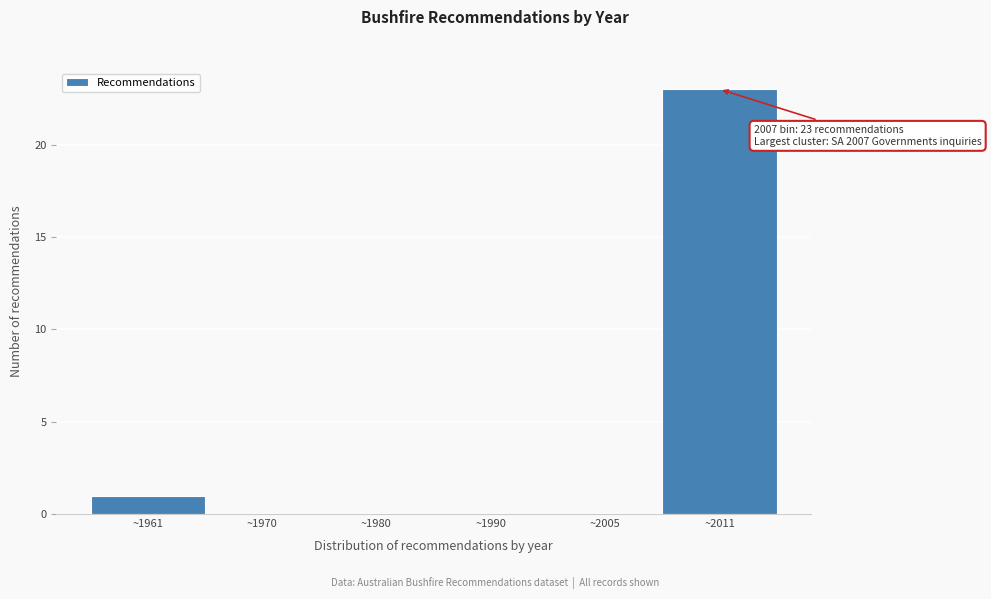

Reading left to right, transcribe all the data shown in this chart.

~1961=1	~1970=0	~1980=0	~1990=0	~2005=0	~2011=23